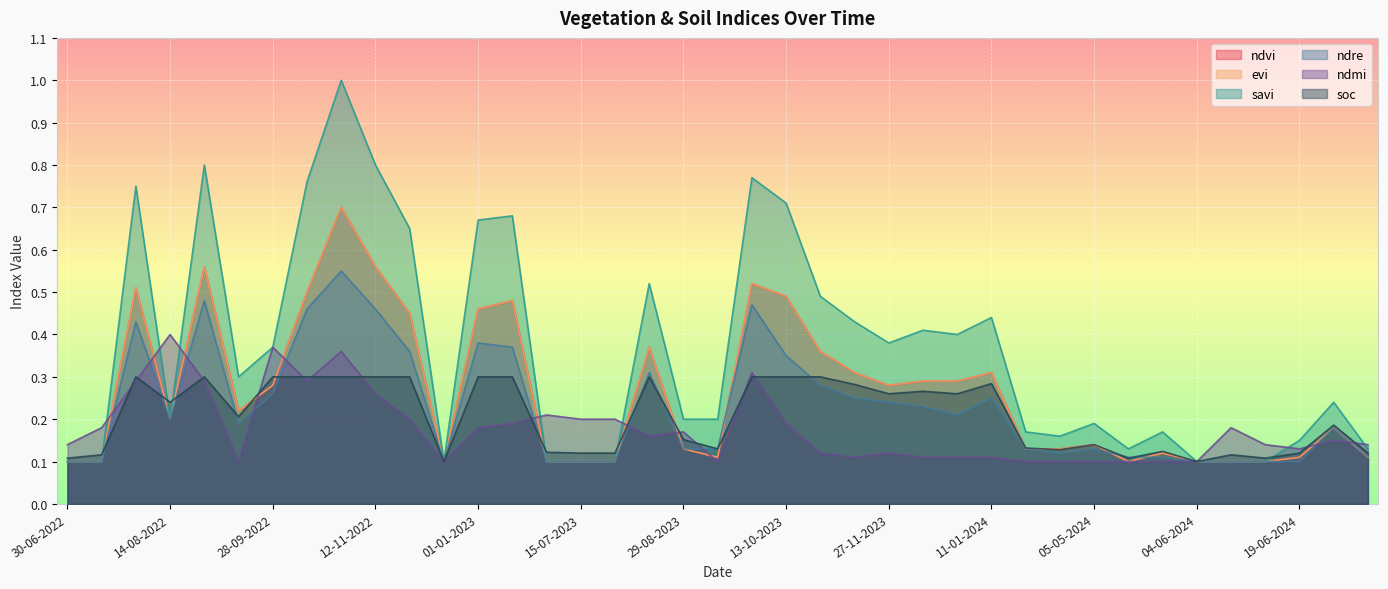

What is the greatest value displayed?

1.0